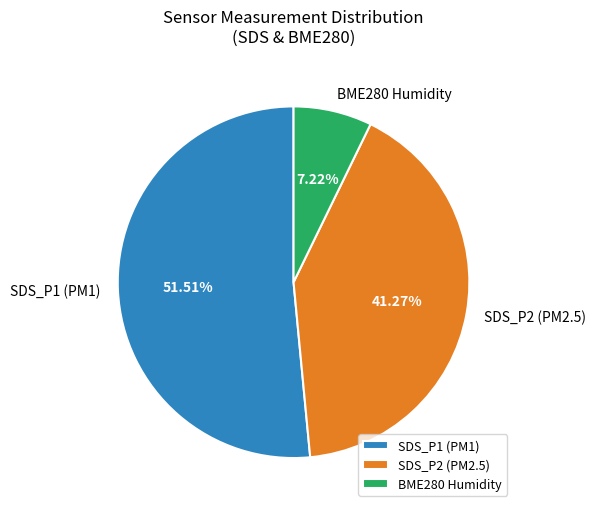

Which has a higher value, SDS_P1 (PM1) or BME280 Humidity?

SDS_P1 (PM1)